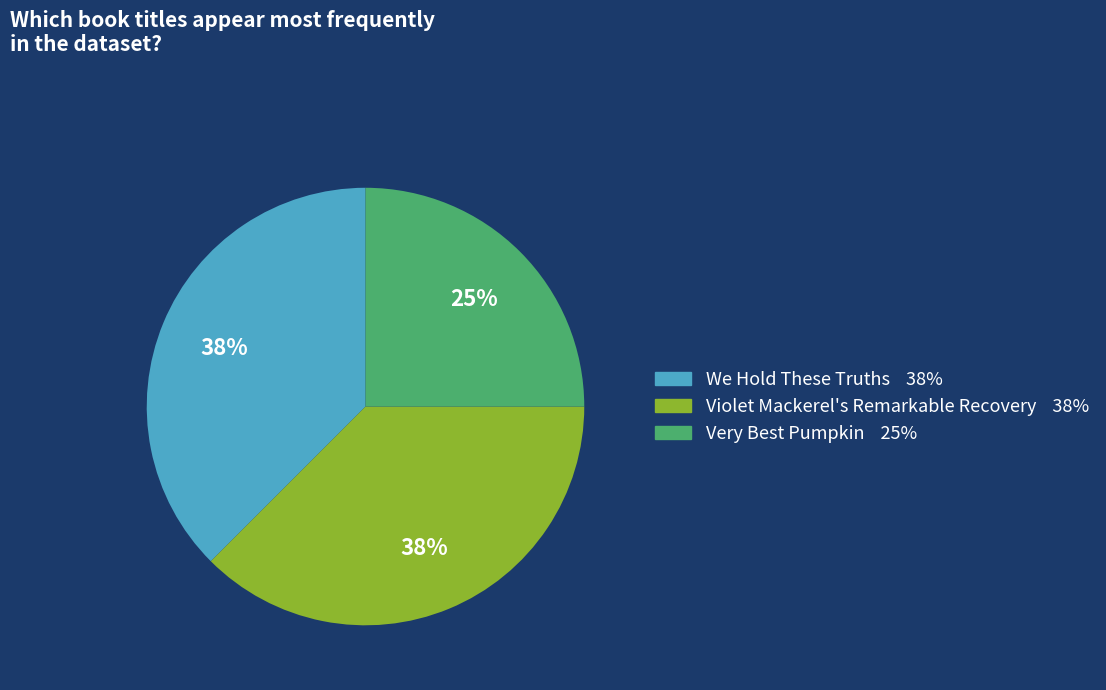

True or false: Very Best Pumpkin accounts for 37% of the total.

False